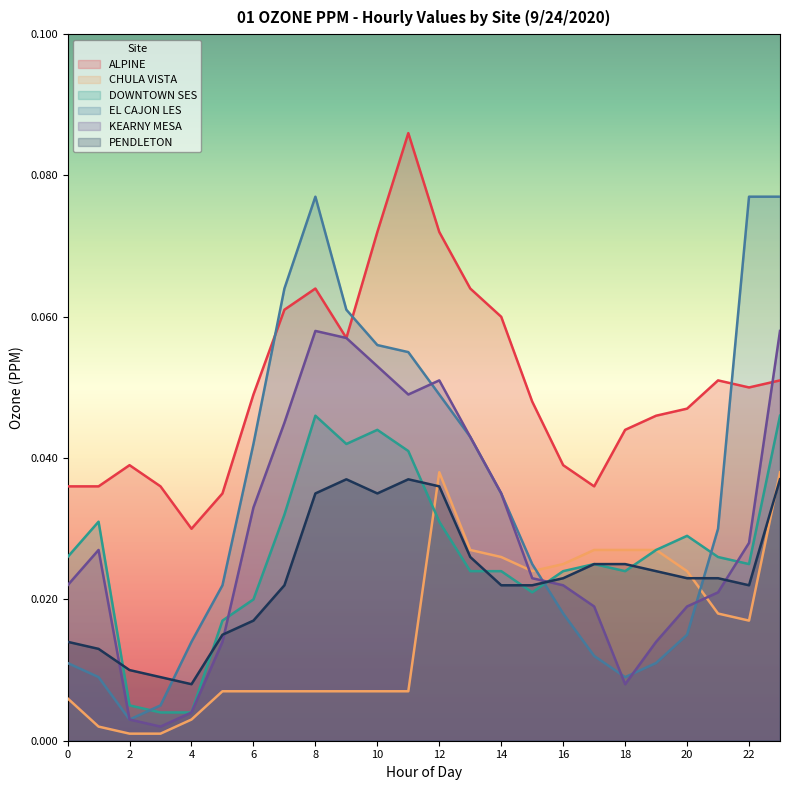

How many ALPINE values are between 0 and 1?

24